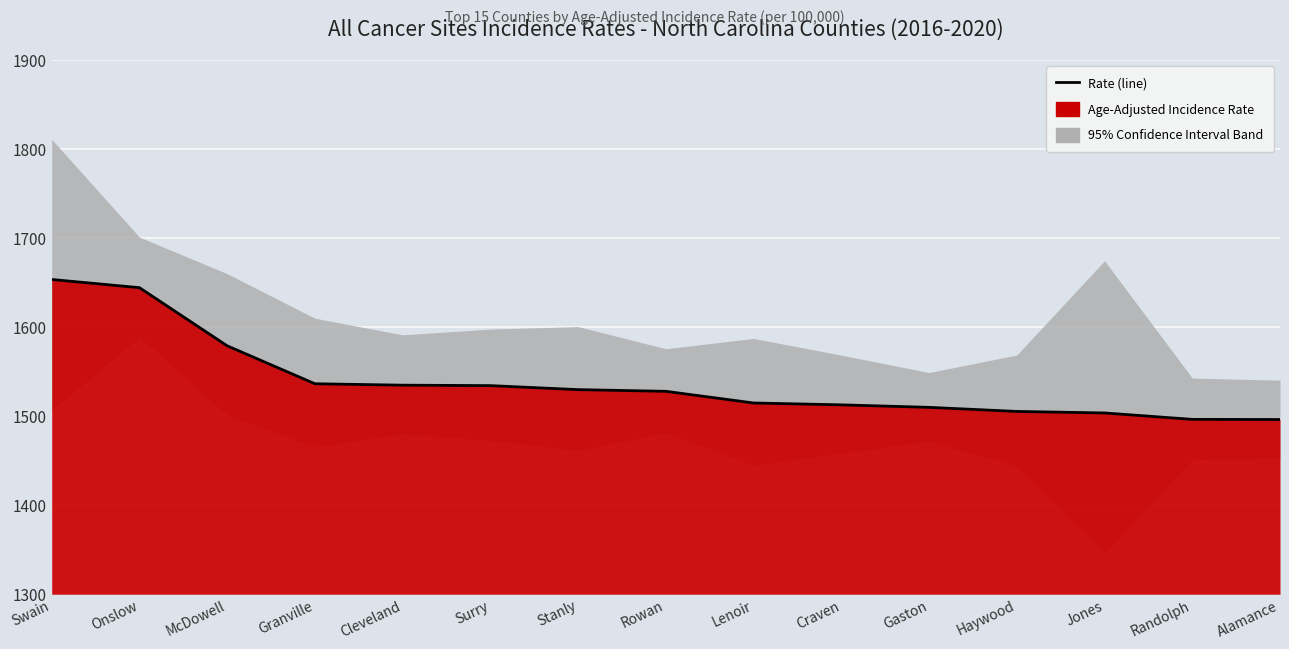

List the labels in order of value, smallest first.

Alamance, Randolph, Jones, Haywood, Gaston, Craven, Lenoir, Rowan, Stanly, Surry, Cleveland, Granville, McDowell, Onslow, Swain